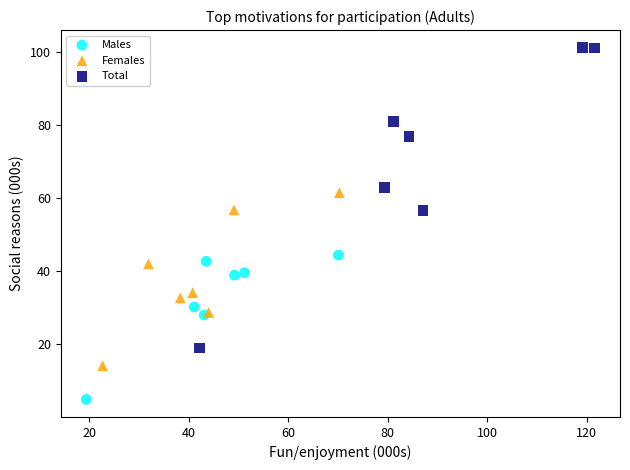

Which series contains the highest Y value?

Total